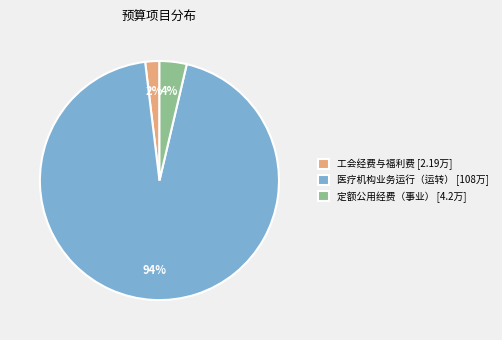

Which category has the biggest portion of the pie?

医疗机构业务运行（运转）